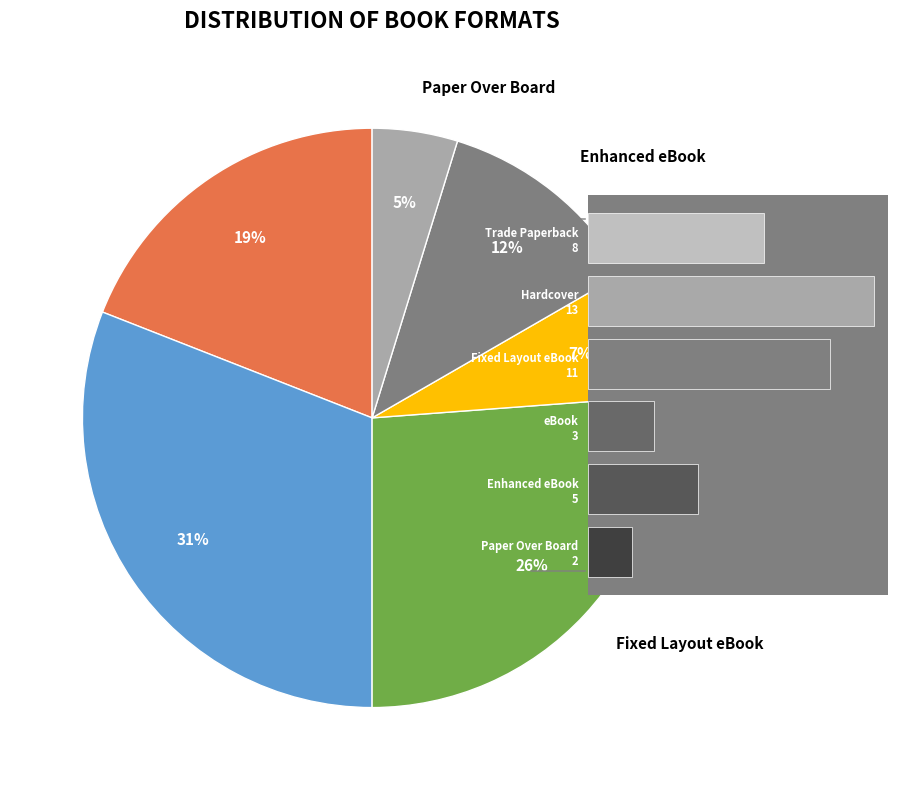

Does Enhanced eBook 5 account for over 50% of the chart?

No